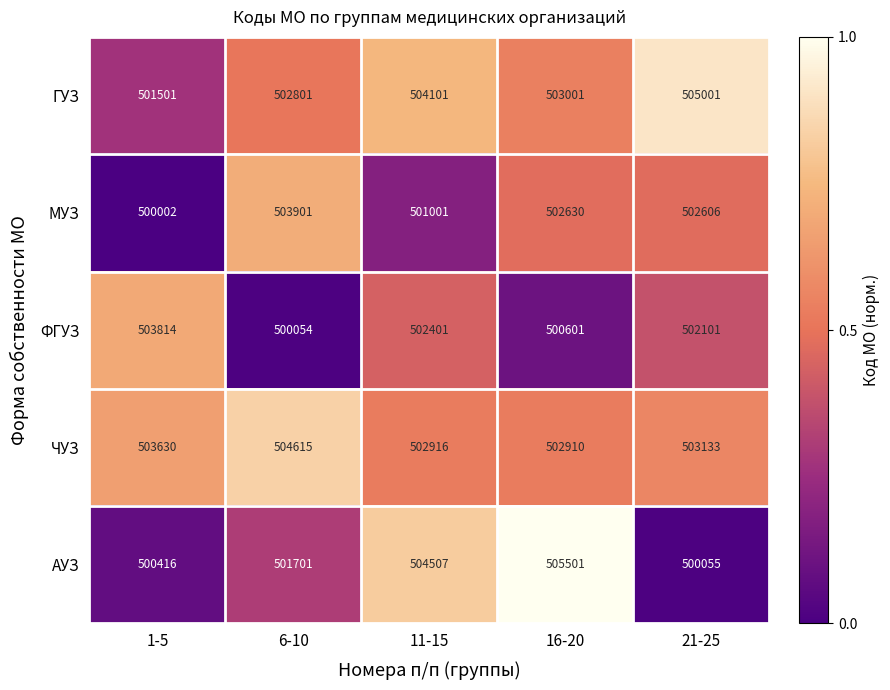

What is the maximum value shown in the chart?

505501